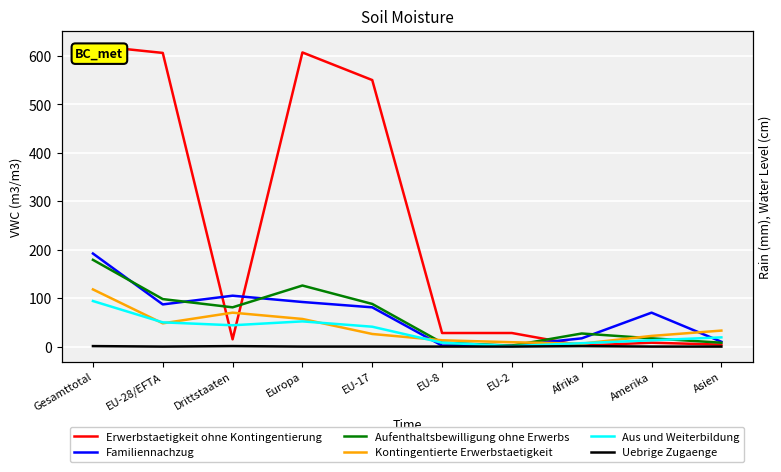

What is the sum of all Kontingentierte Erwerbstaetigkeit values?

402